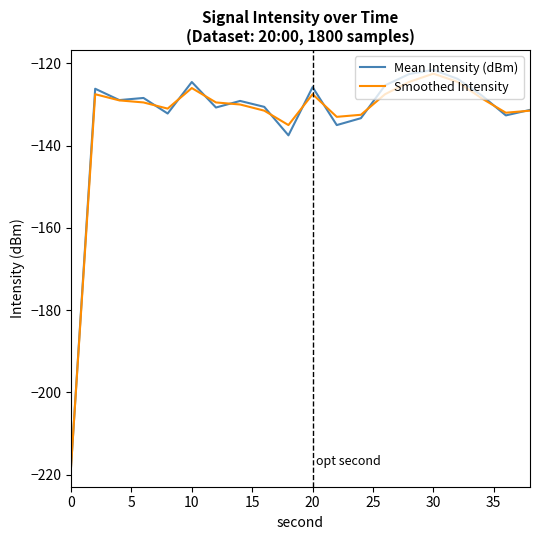

What is the difference between the maximum and minimum values in the Smoothed Intensity series?

95.6